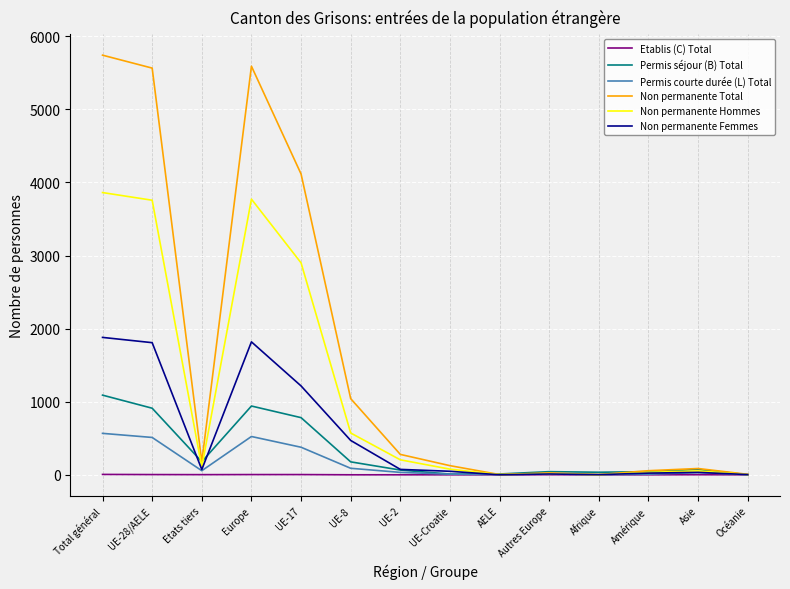

In Permis courte durée (L) Total, how many points are lower than both neighbors (excluding endpoints)?

3